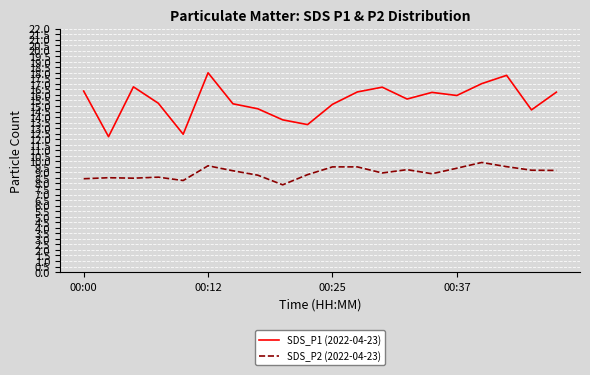

How many interior local valleys does the SDS_P1 (2022-04-23) series have?

6